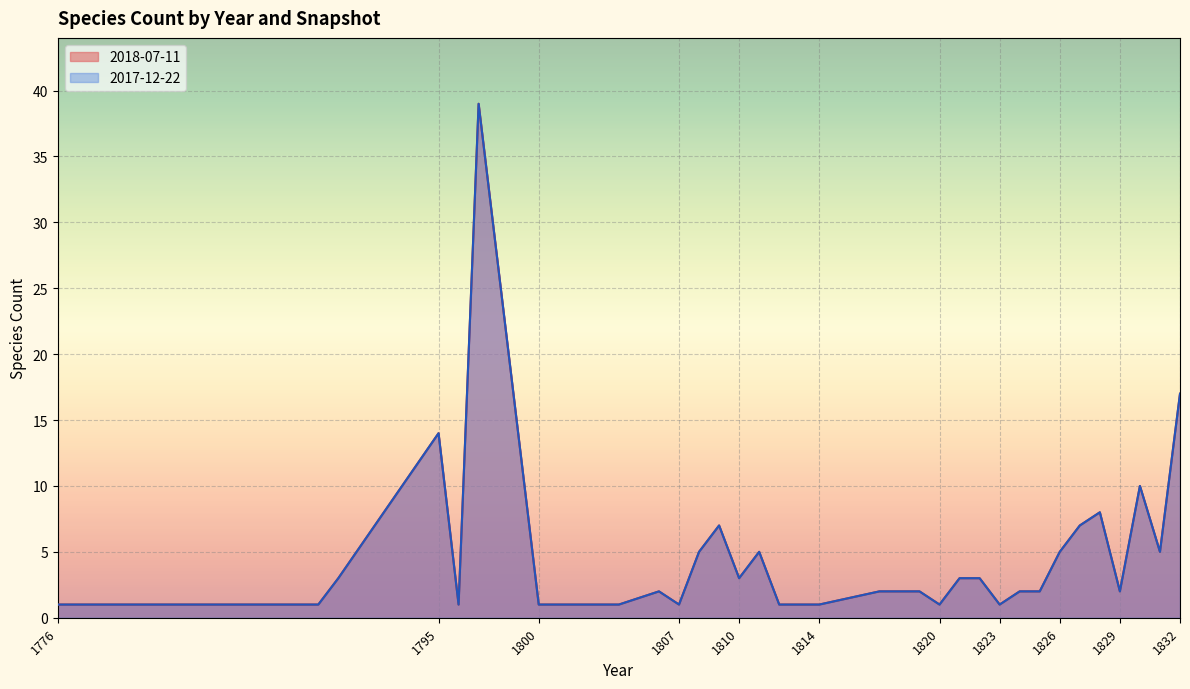

At which category does 2017-12-22 reach its first local peak?

1795